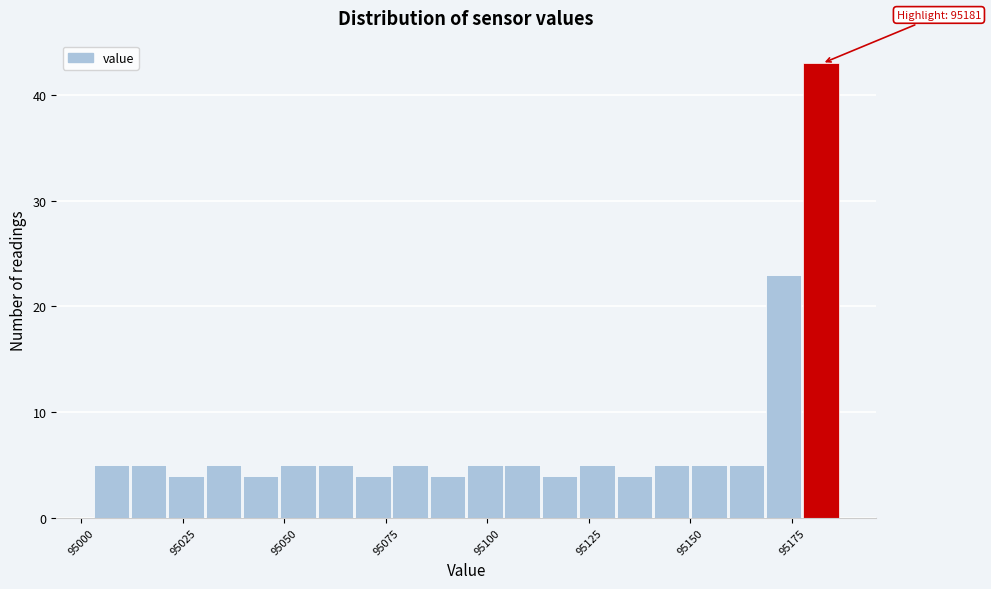

Read against the x-axis, roughly where is the centre of the tallest bar?

95180